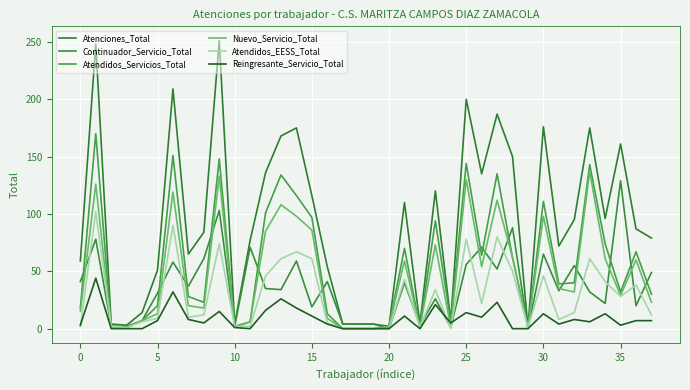

Reading left to right, transcribe all the data shown in this chart.

Atenciones_Total: 59	248	4	3	14	51	209	65	84	251	4	77	136	168	175	116	54	4	4	4	2	110	4	120	7	200	135	187	150	1	176	72	95	175	96	161	87	79
Continuador_Servicio_Total: 41	78	2	2	7	31	58	37	61	103	2	71	35	34	59	19	41	4	4	4	0	40	3	26	1	56	71	52	88	0	65	33	55	32	22	129	20	49
Atendidos_Servicios_Total: 18	170	2	1	7	20	151	28	23	148	2	6	101	134	116	97	13	0	0	0	2	70	1	94	6	144	64	135	62	1	111	39	40	143	74	32	67	30
Nuevo_Servicio_Total: 15	126	2	1	7	13	119	20	18	133	1	6	85	108	98	86	9	0	0	0	2	59	1	73	1	130	54	112	62	1	98	35	32	137	61	29	60	23
Atendidos_EESS_Total: 2	102	2	1	6	9	90	10	12	74	2	2	46	61	67	61	5	0	0	0	0	43	1	34	0	78	22	80	50	1	46	8	14	61	41	28	38	12
Reingresante_Servicio_Total: 3	44	0	0	0	7	32	8	5	15	1	0	16	26	18	11	4	0	0	0	0	11	0	21	5	14	10	23	0	0	13	4	8	6	13	3	7	7